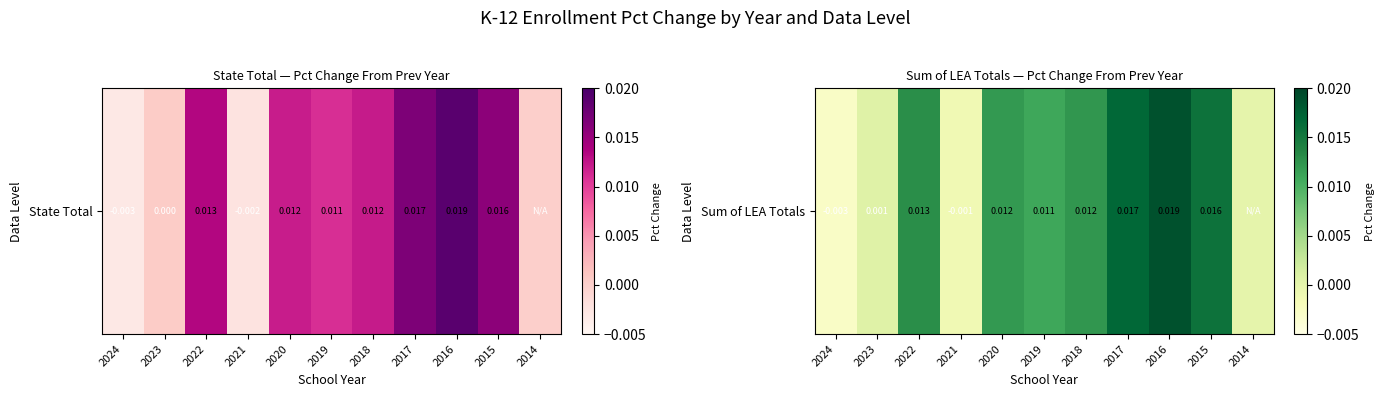

Between 2014 and 2021, which is larger?

2014